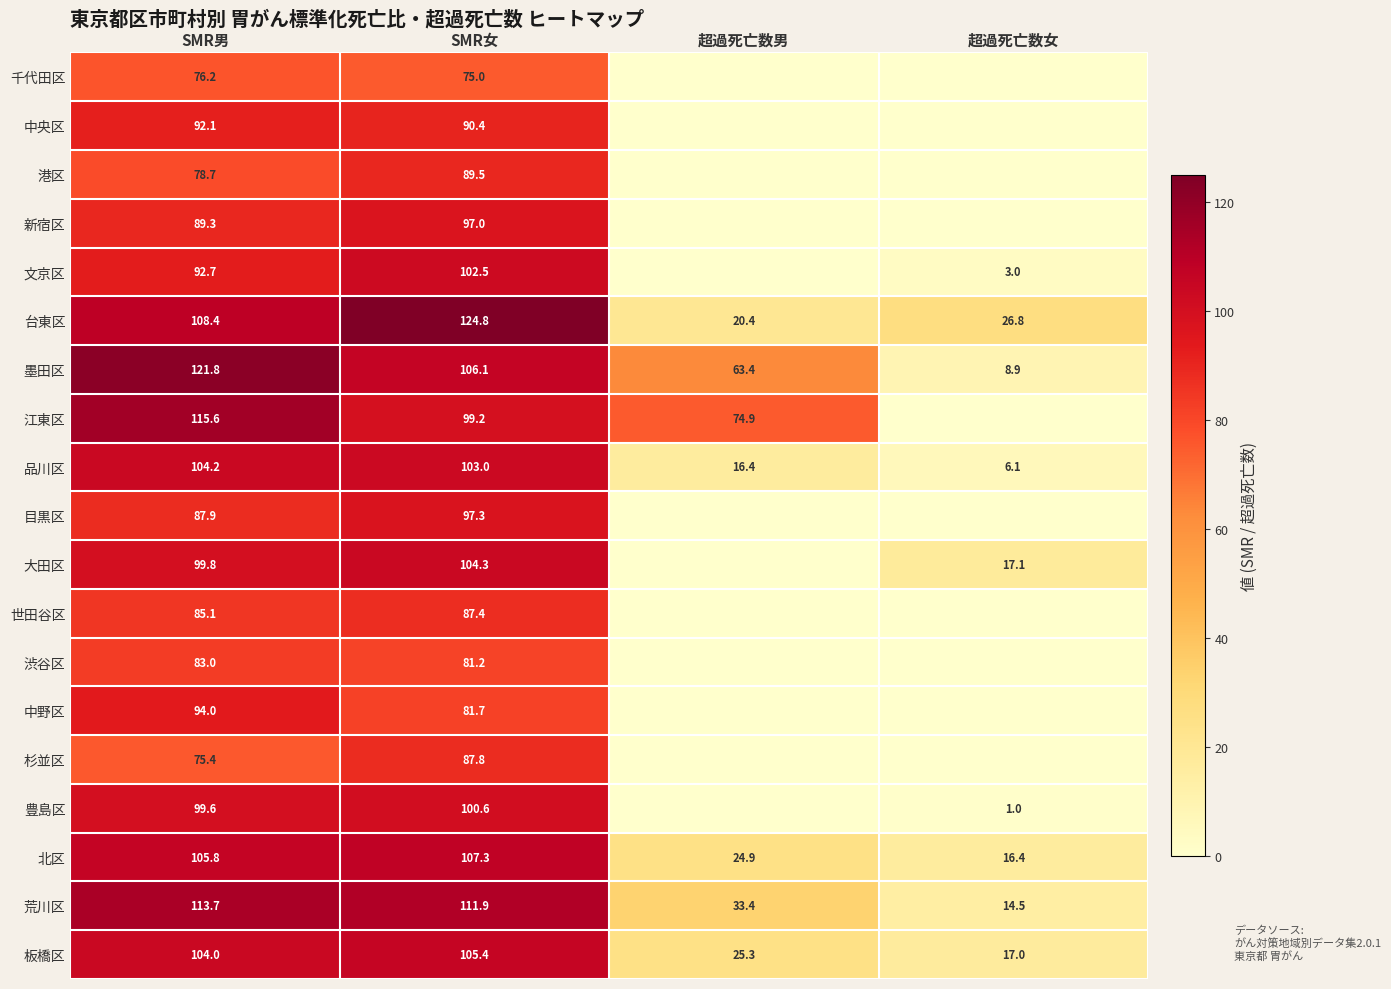

What is the total value across all series at SMR男?

1827.3